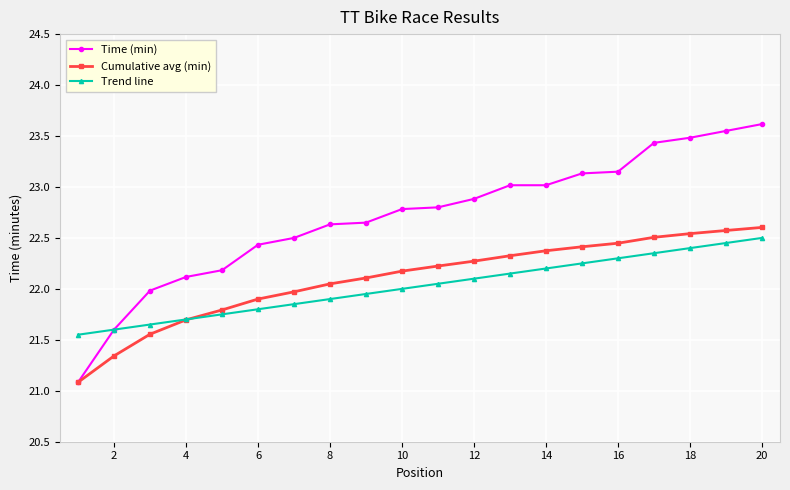

Which series has the largest total across all categories?

Time (min)